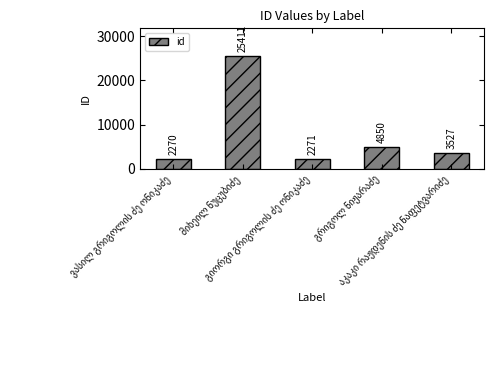

What is the greatest value displayed?

25411